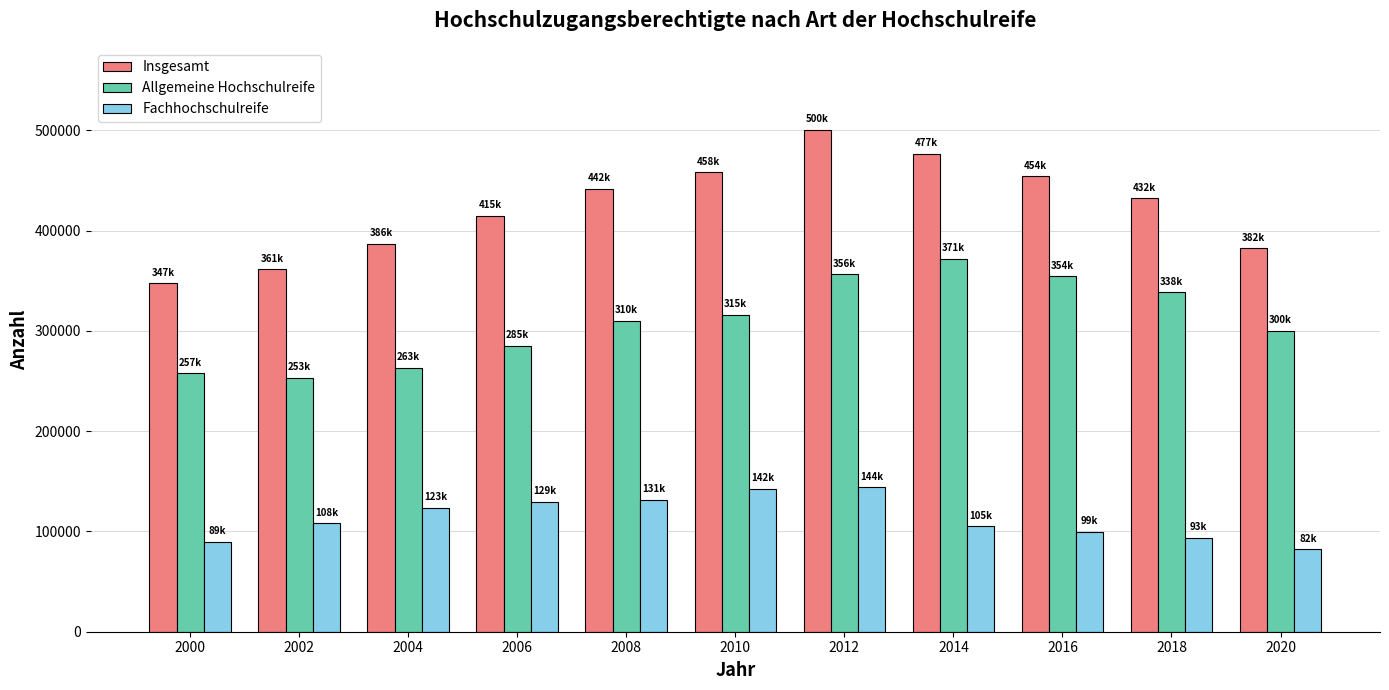

What is the smallest value displayed?

82335